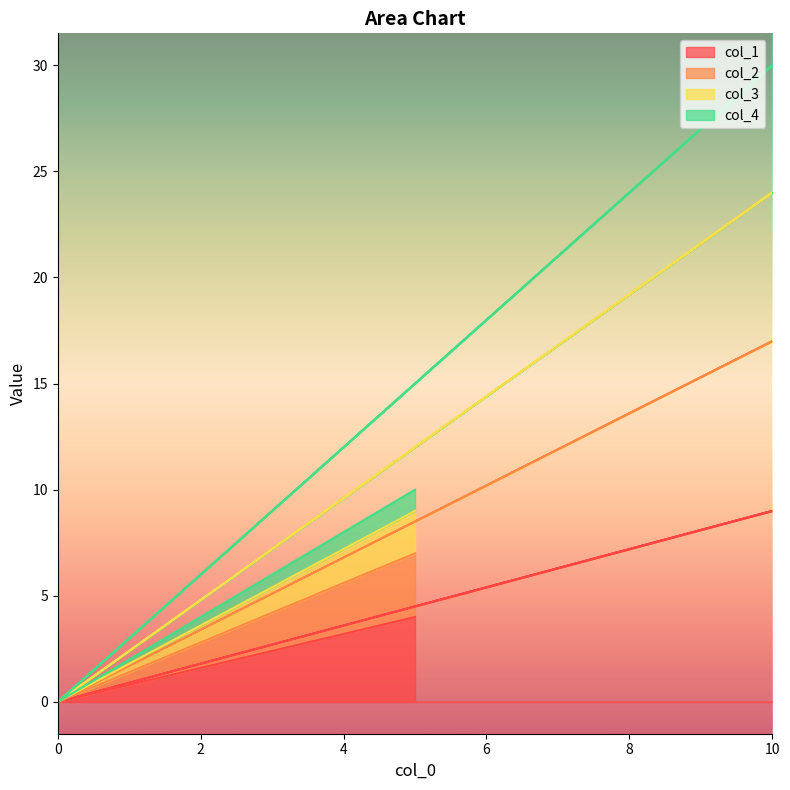

Is the value of col_2 at 0 greater than the value of col_3 at 0?

No